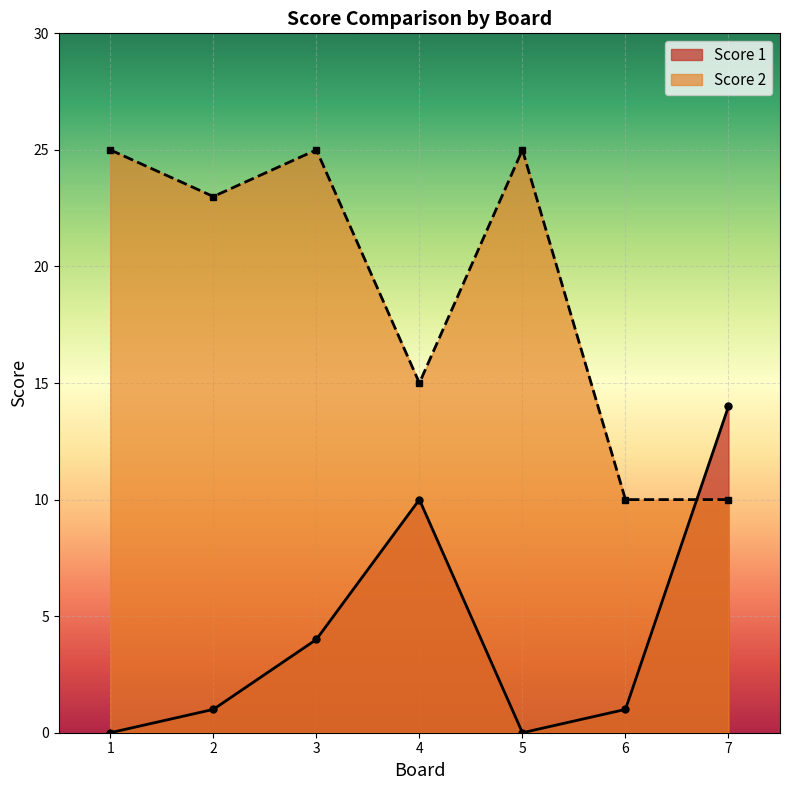

Is it true that Score 1 equals 1 at 6?

True